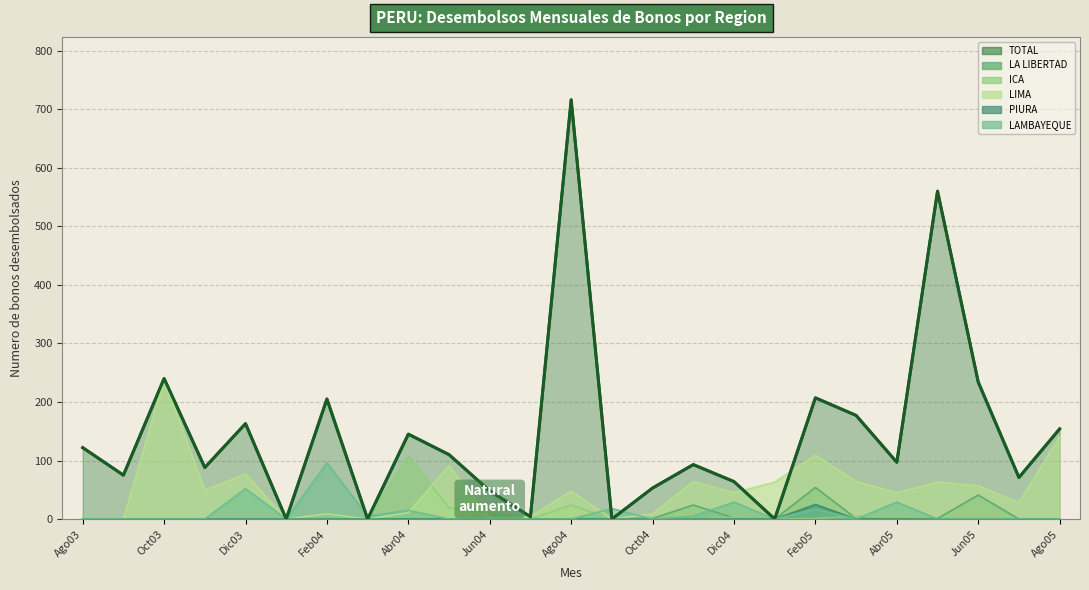

How many data points in PIURA are above 0?

1